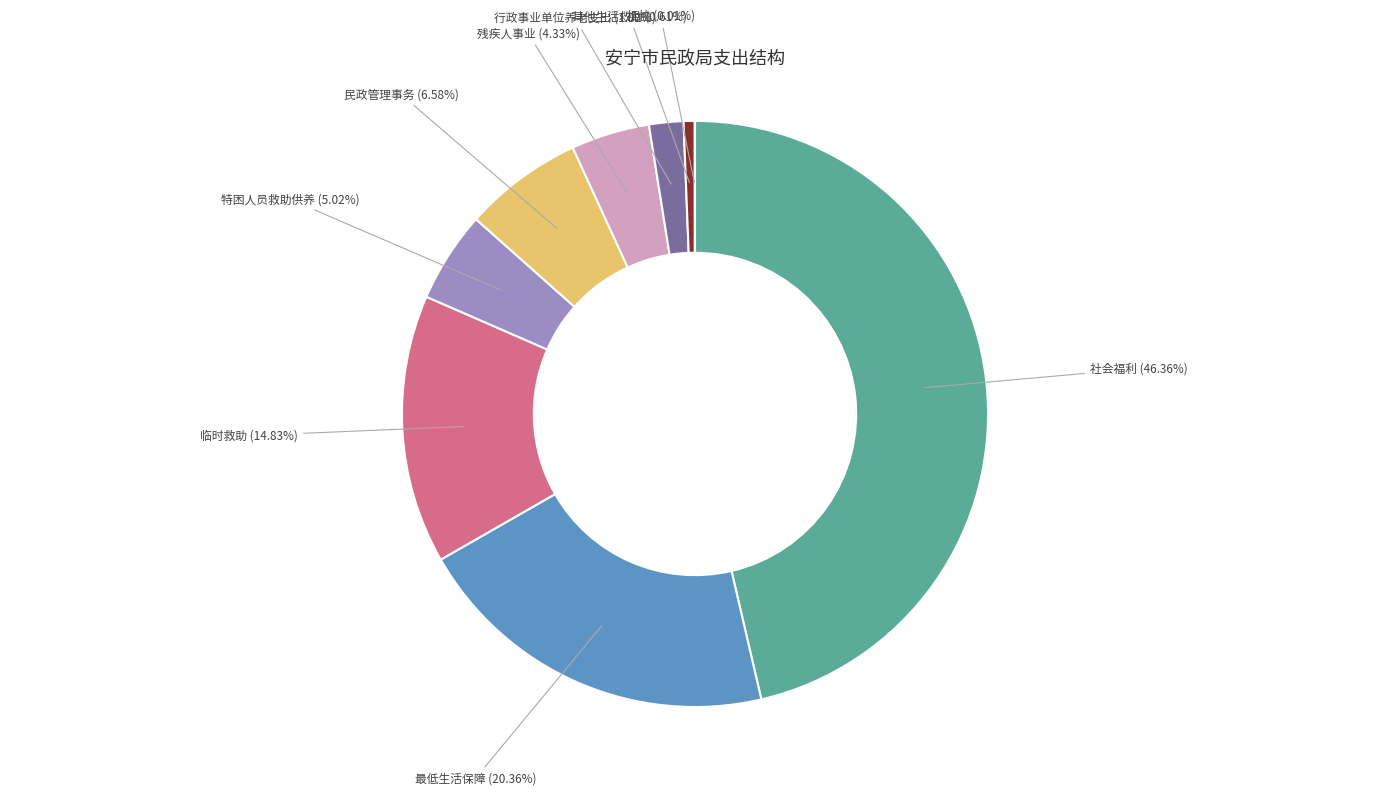

Is there a majority slice in this chart?

No